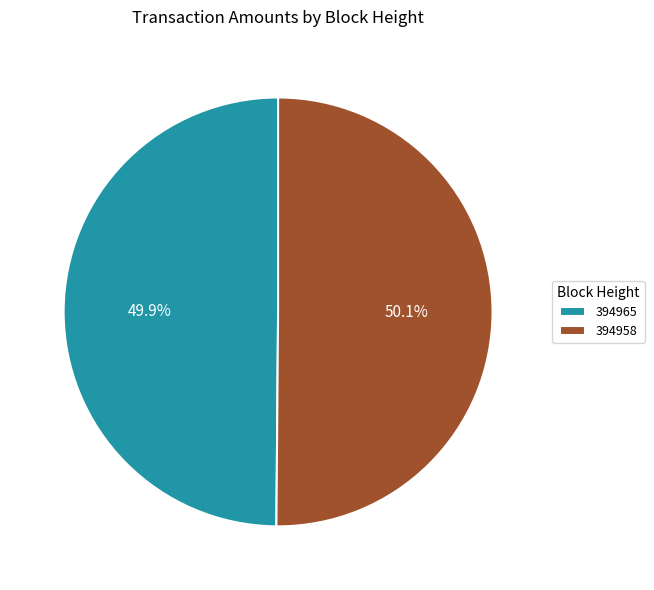

To the nearest percent, what is the combined percentage of 394958 and 394965?

100%